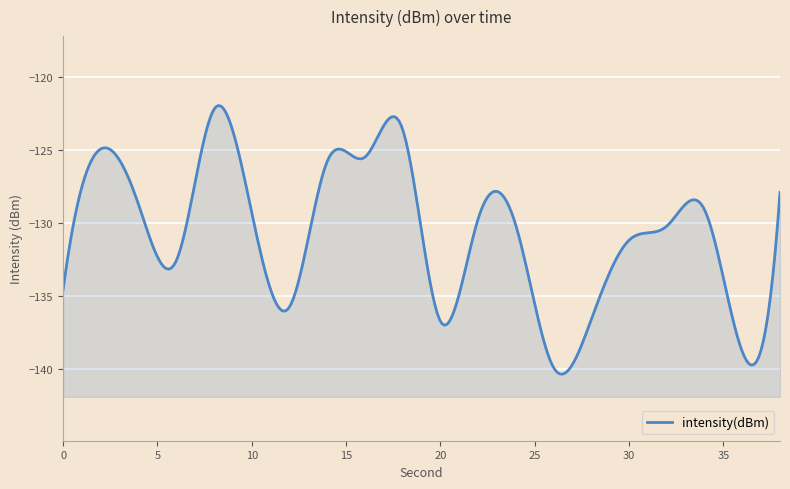

Is it true that the value at 12 is -44.3?

False